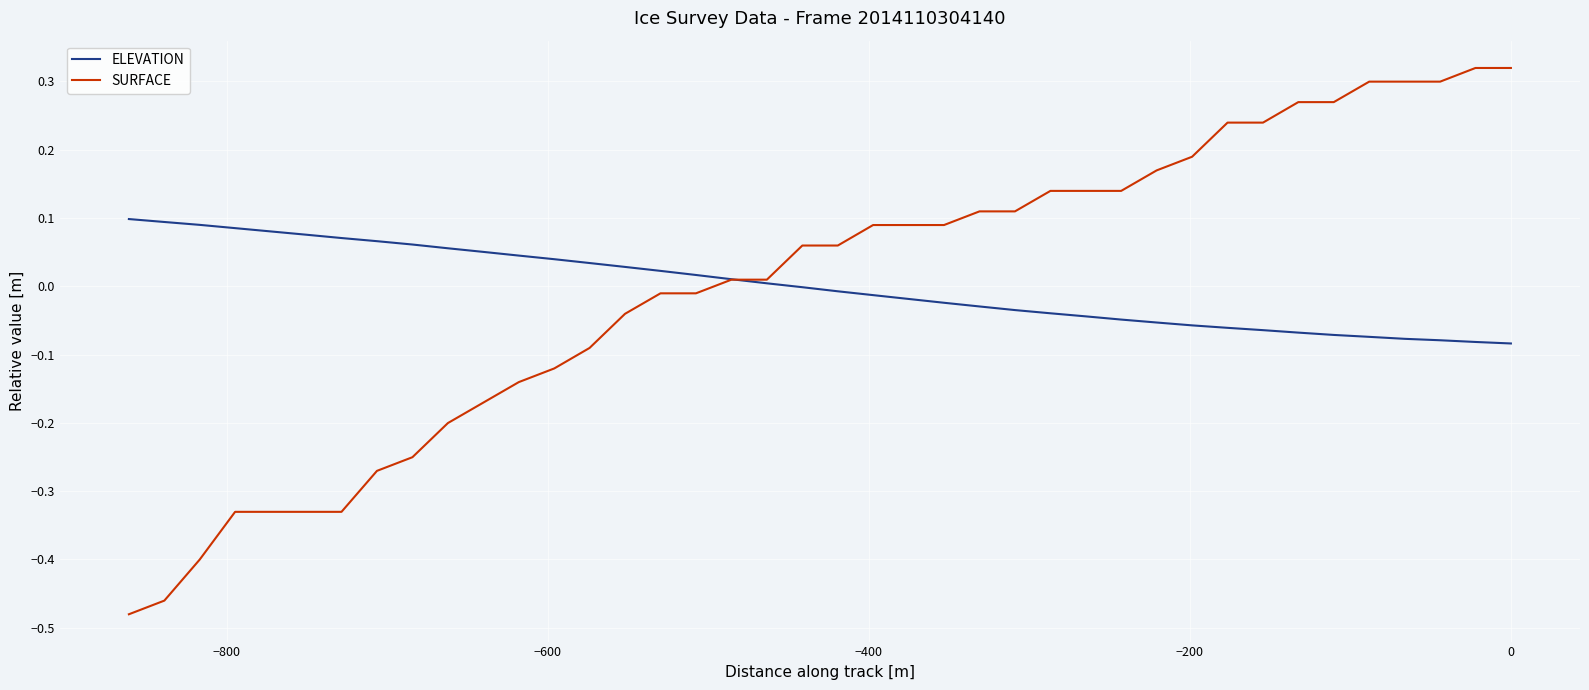

Rank the series by their maximum value, from lowest to highest.

ELEVATION, SURFACE